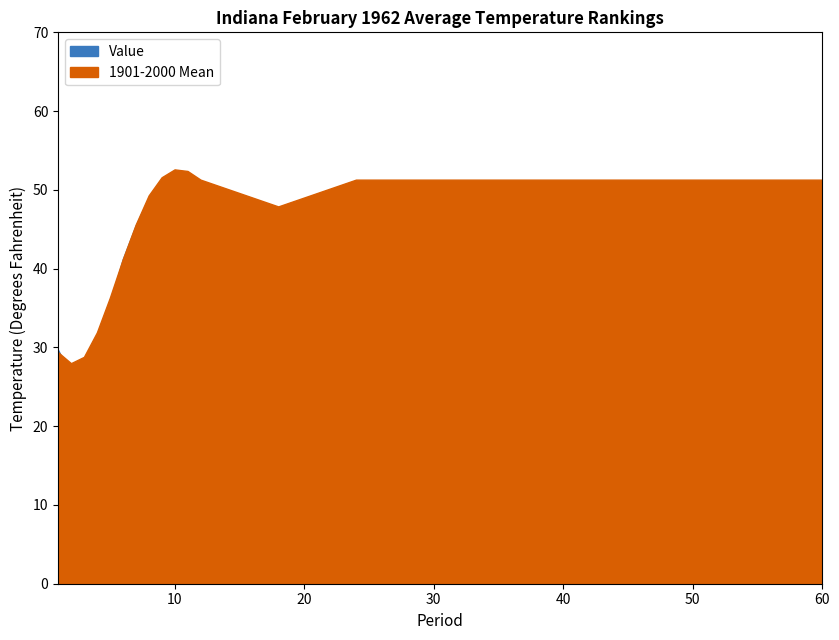

What are all the series names shown in the legend?

Value, 1901-2000 Mean